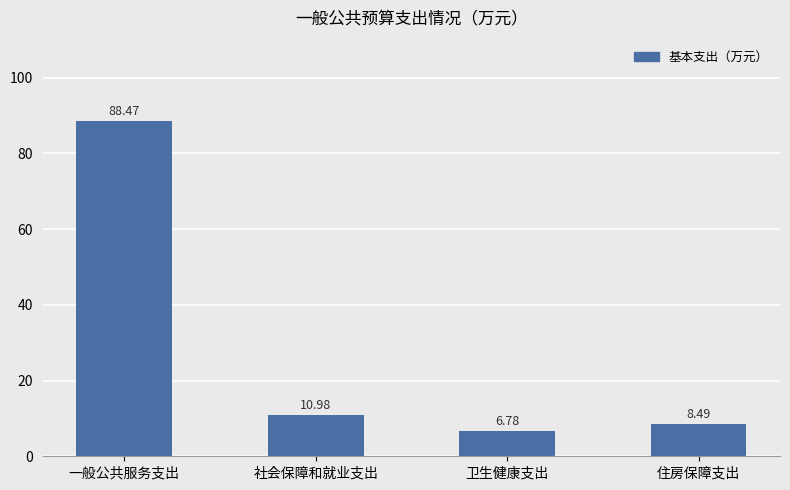

What is the ratio of the value at 住房保障支出 to the value at 卫生健康支出?

1.3